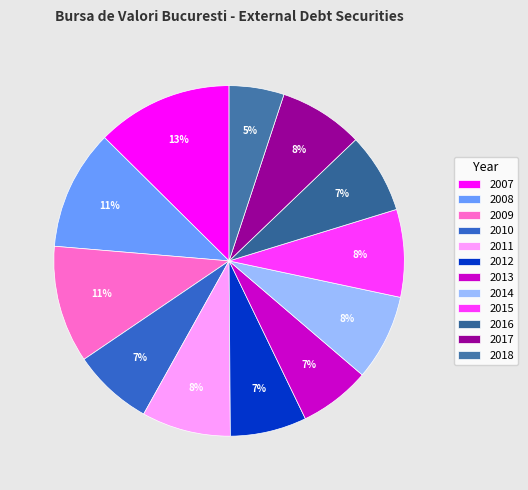

What percentage do 2016 and 2014 together represent?

15.3%